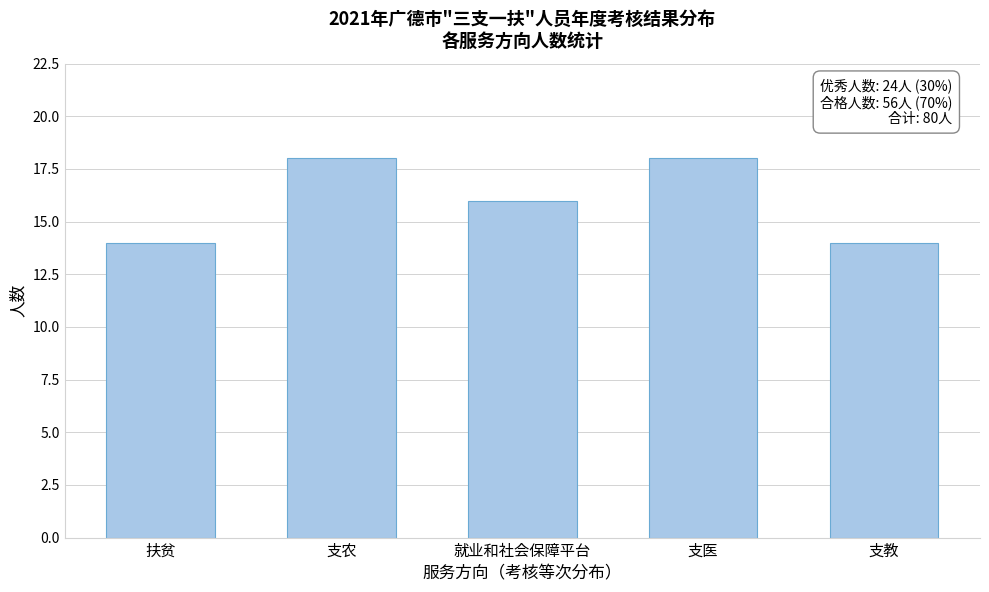

Reading left to right, what are all the values shown in this chart?

扶贫=14	支农=18	就业和社会保障平台=16	支医=18	支教=14